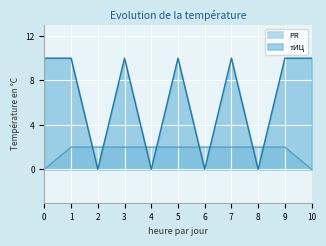

True or false: тИЦ has a value of 7 at 2.

False